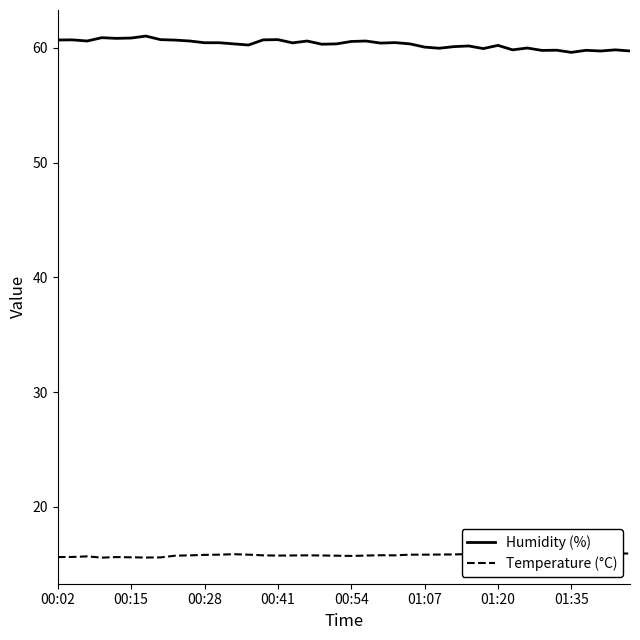

What is the approximate value of Humidity (%) at 21?

60.6